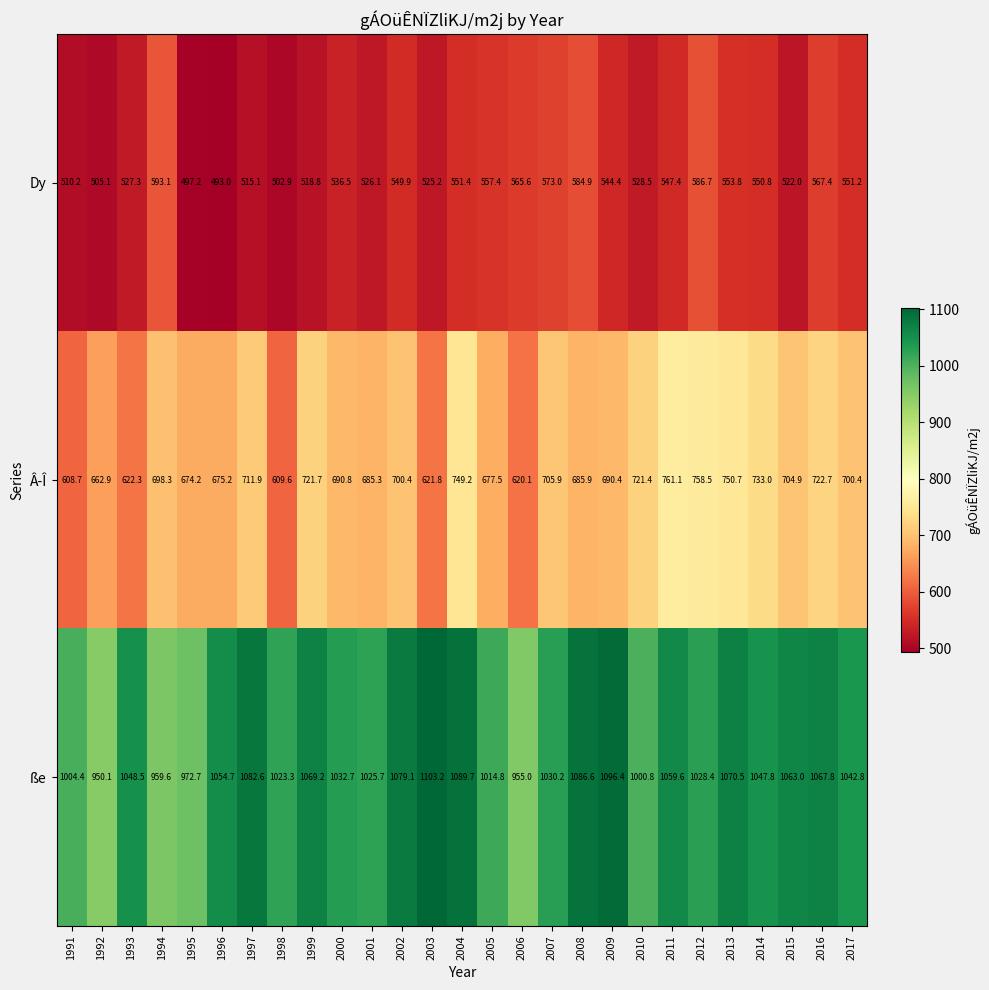

Rank the series by their average value, from lowest to highest.

Dy, Â­Î, ße